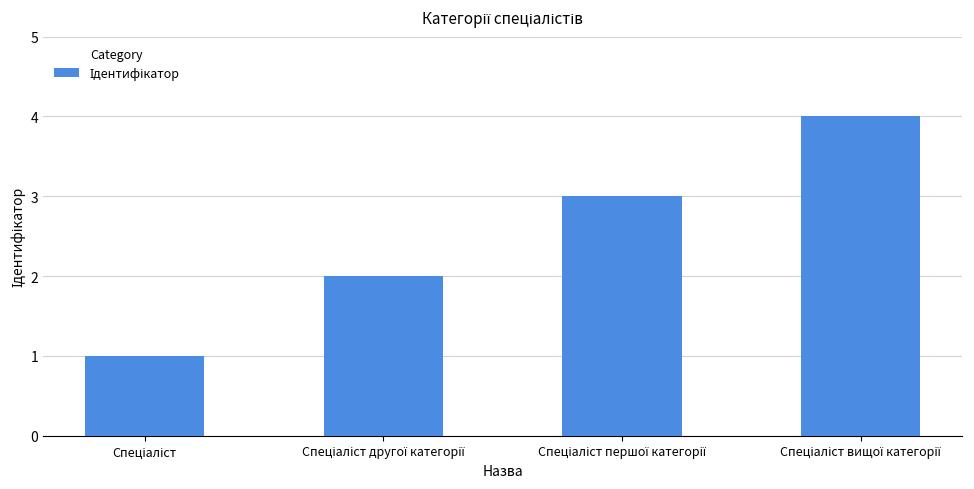

What is the difference between the maximum and minimum values?

3